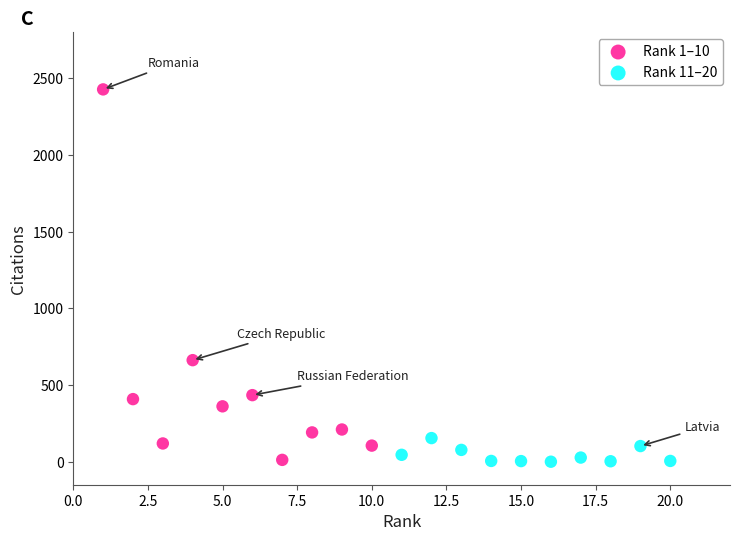

What are all the series names shown in the legend?

Rank 1–10, Rank 11–20